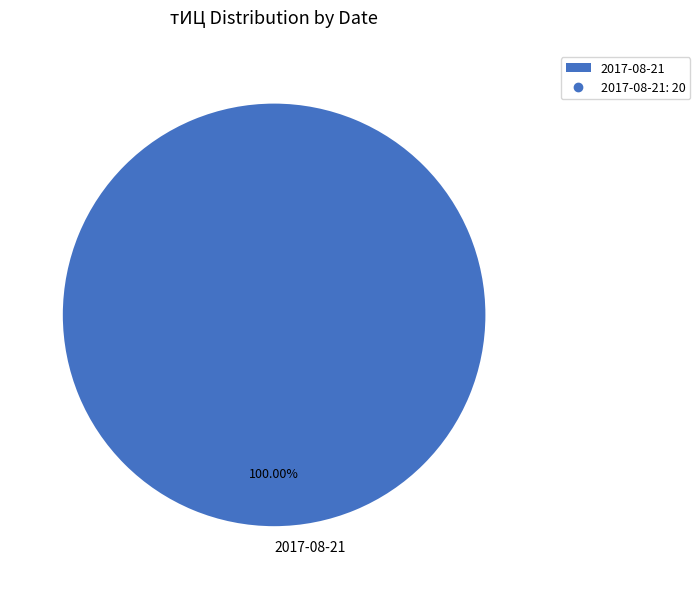

What percentage is the 2017-08-21 slice, to the nearest percent?

100%